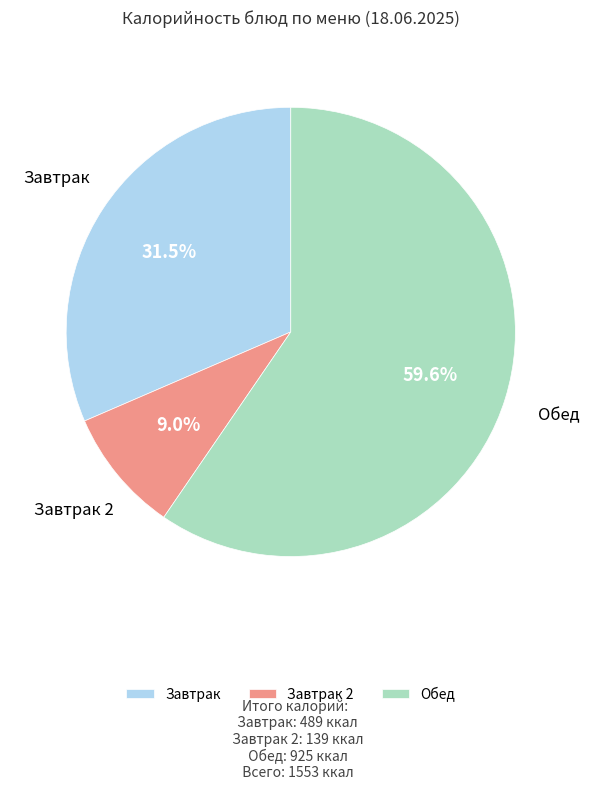

Does Обед represent more than half of the total?

Yes